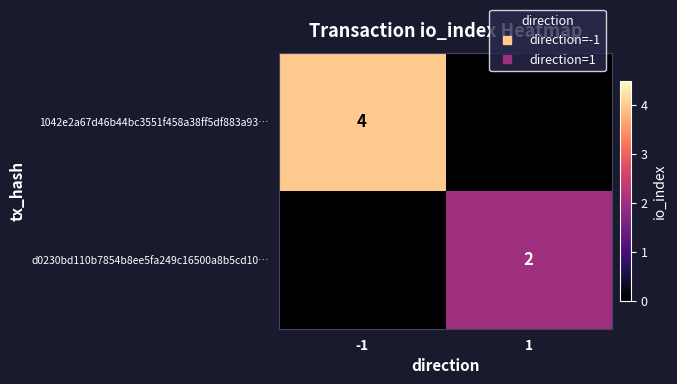

How many distinct data groups are displayed?

2